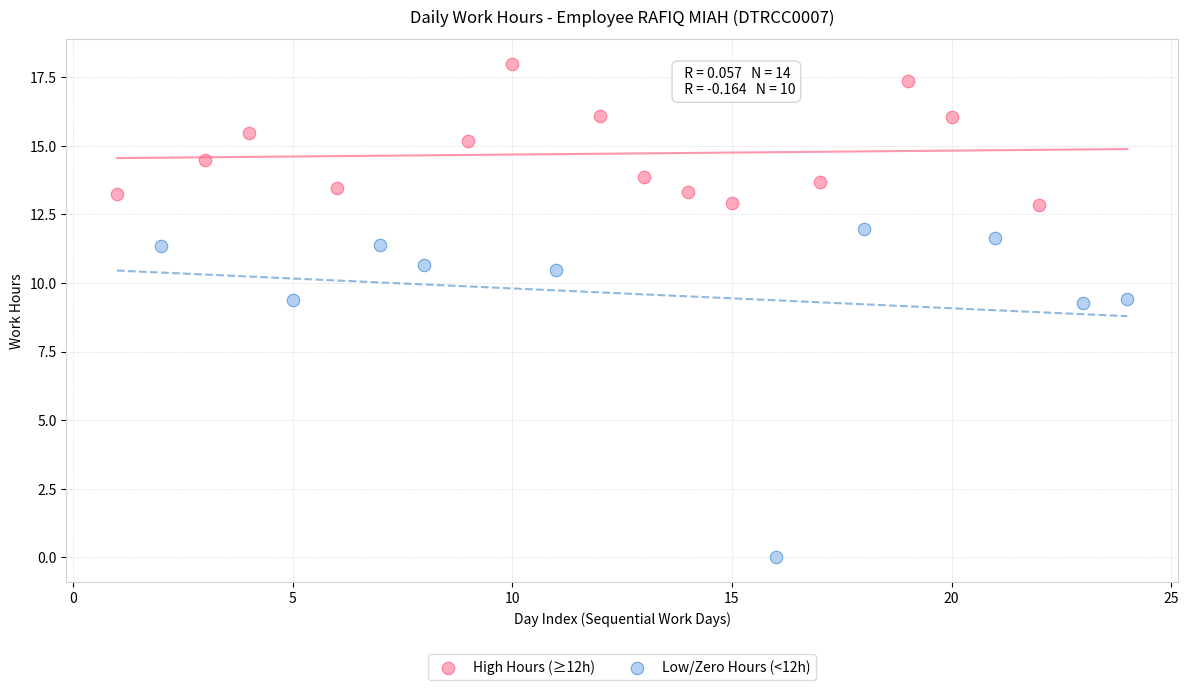

Which series reaches the minimum Y coordinate?

Low/Zero Hours (<12h)